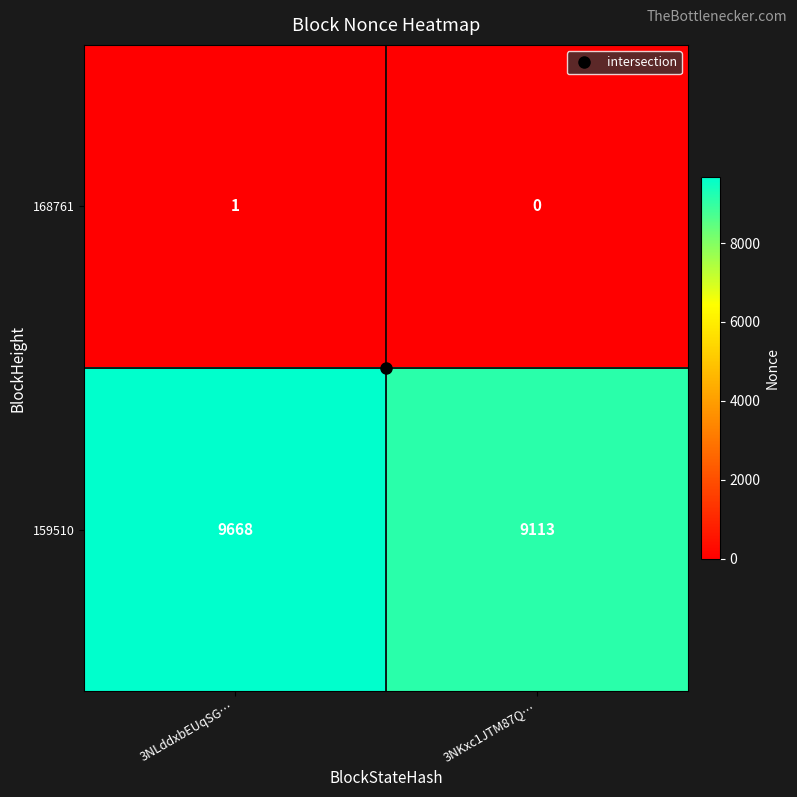

What is the spread (max minus min) of values at 3NKxc1JTM87Q…?

9113